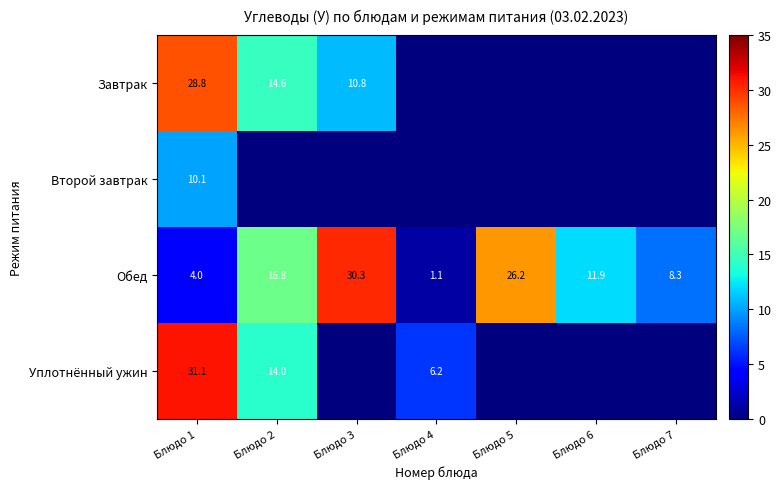

Which has a higher value, Блюдо 5 or Блюдо 6?

Блюдо 5